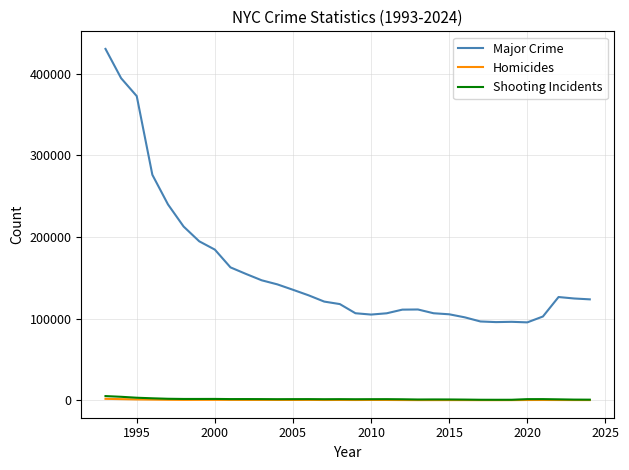

True or false: Shooting Incidents has more than 2 points higher than both neighbors.

True